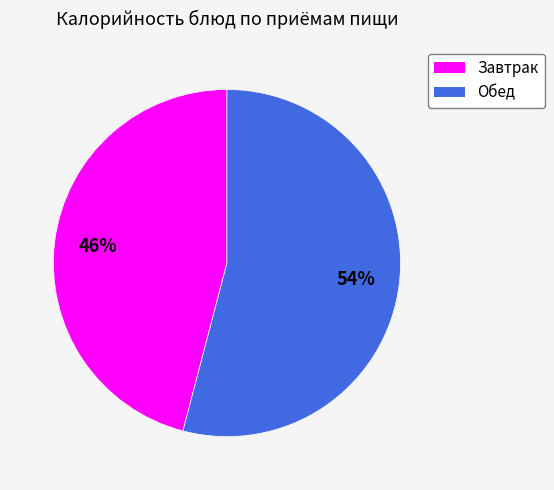

Which slice is the smallest?

Завтрак